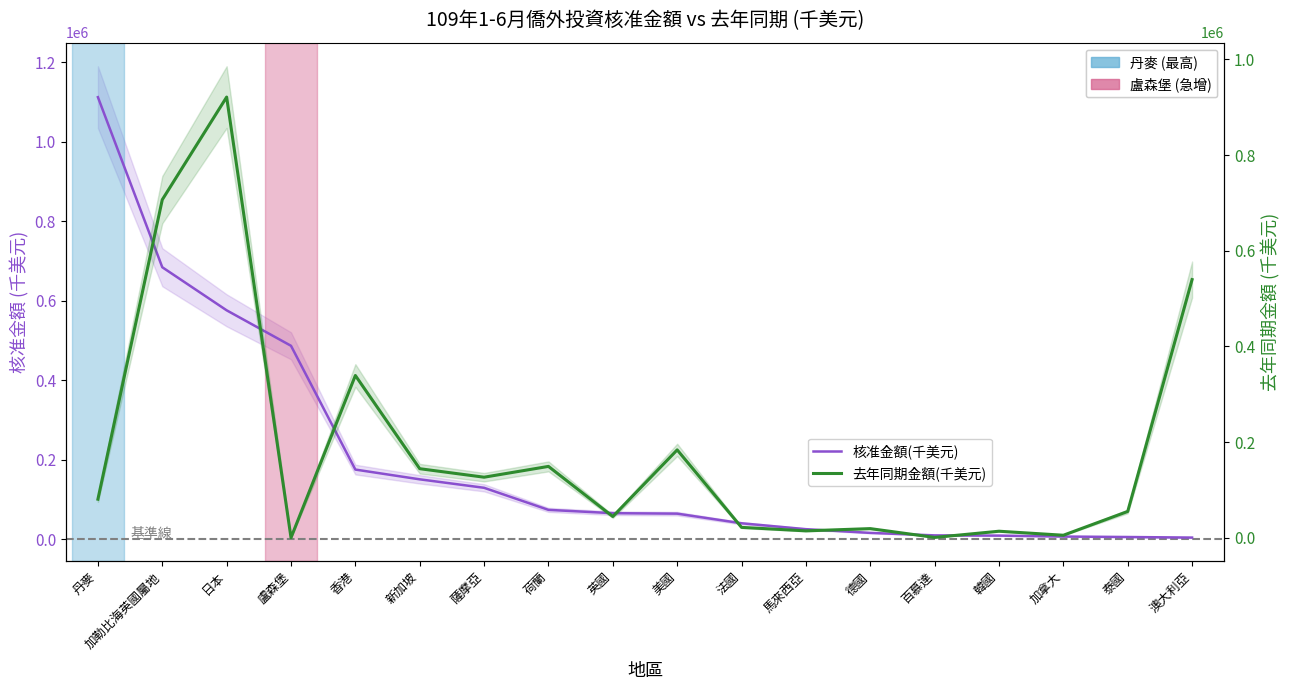

What is the total value across all series at 加拿大?

11686.9